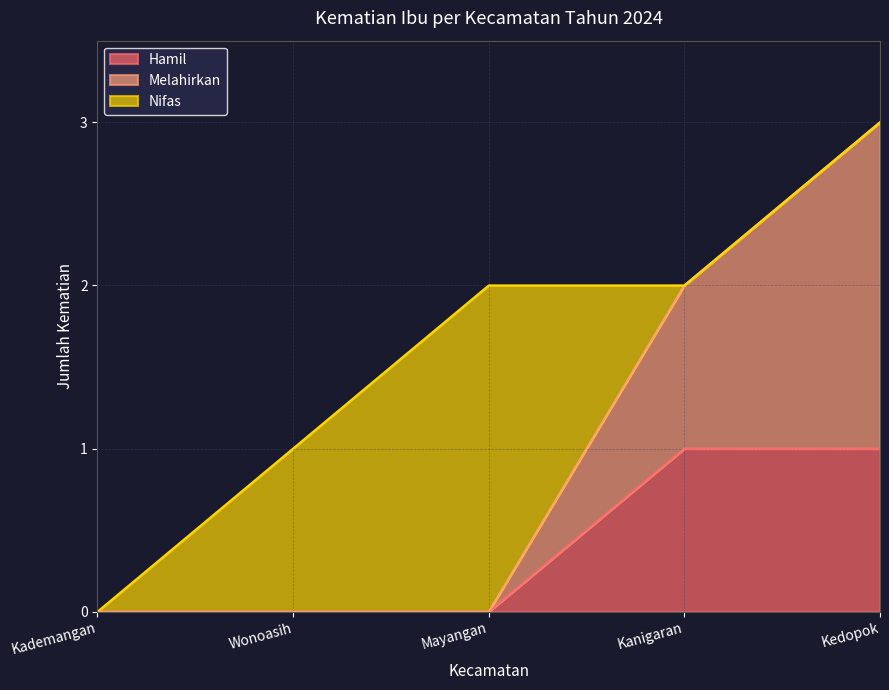

What is the sum of the Hamil values at Wonoasih and Kedopok?

1